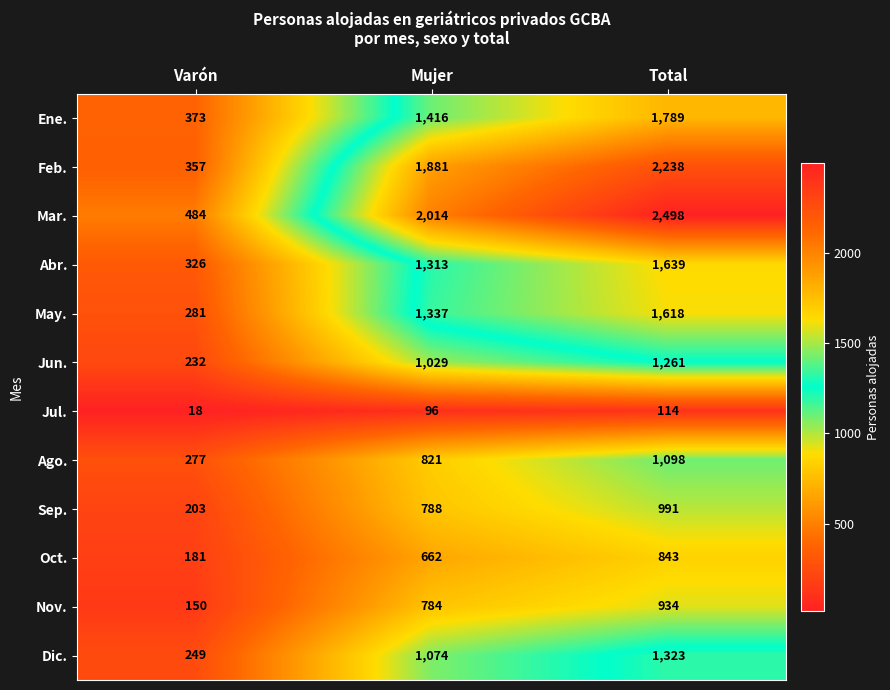

True or false: Sep. has a value of 991 at Total.

True